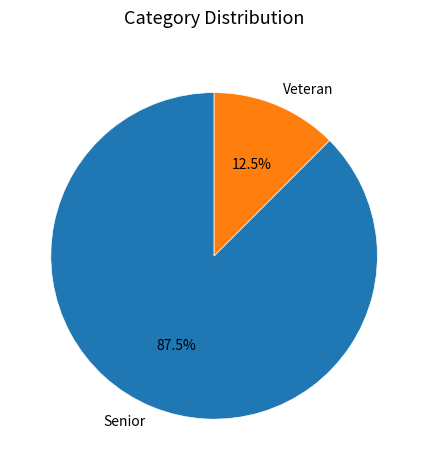

Which category accounts for the majority?

Senior